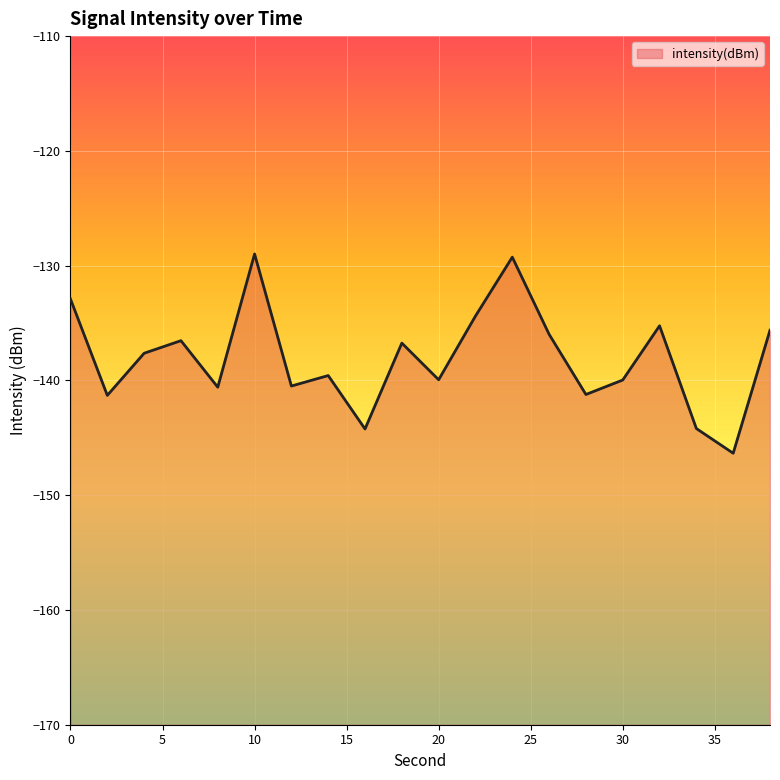

How many interior local valleys (lower than both neighbors) does the data have?

7